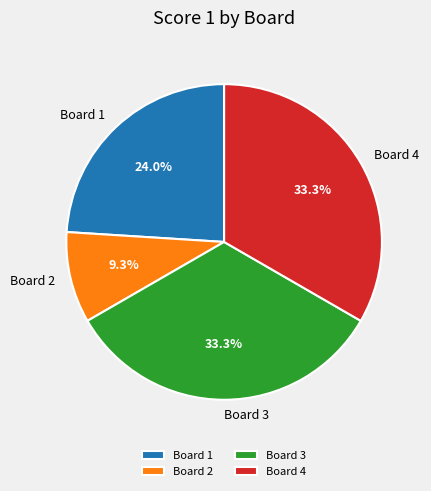

Count the number of slices in the pie.

4